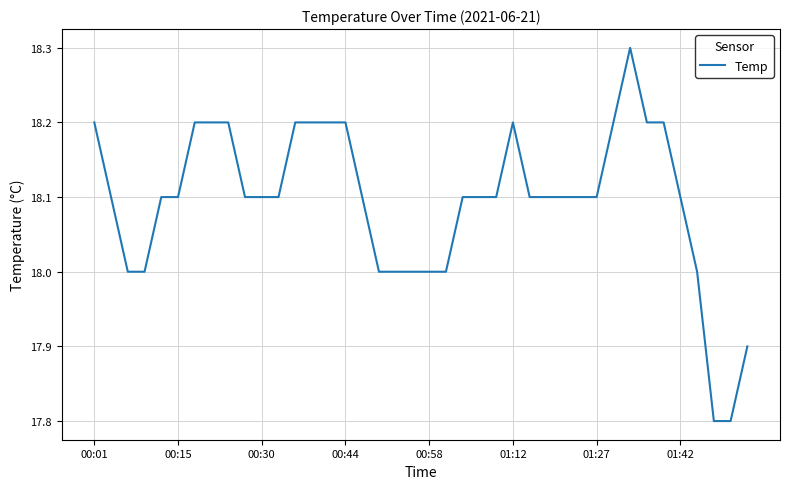

What is the greatest value displayed?

18.3